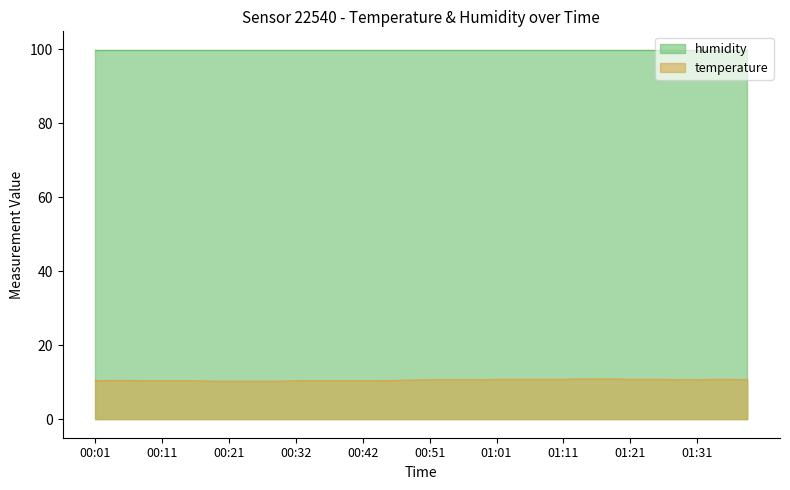

True or false: humidity and temperature cross at least once.

False